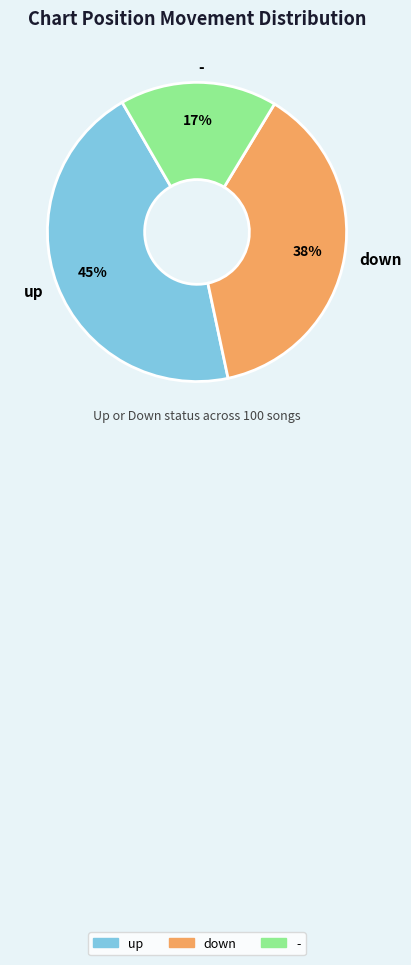

Which category has the biggest portion of the pie?

up